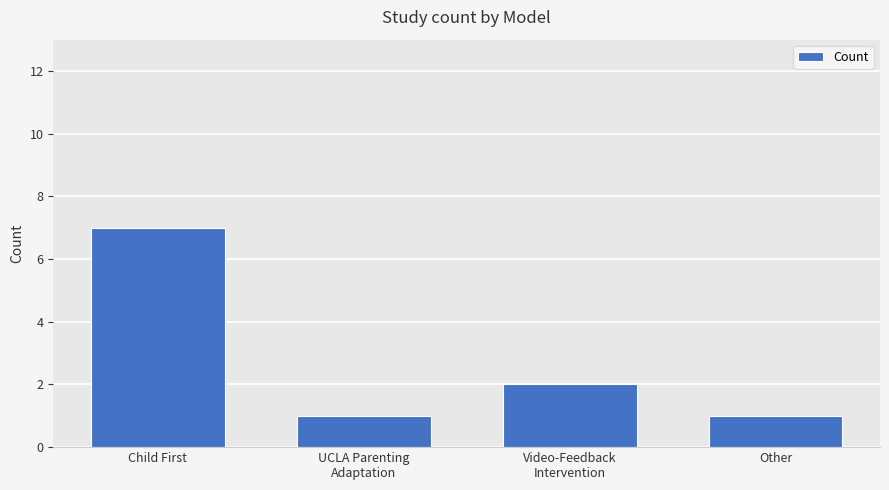

What is the change in value from Child First to Video-Feedback
Intervention?

-5